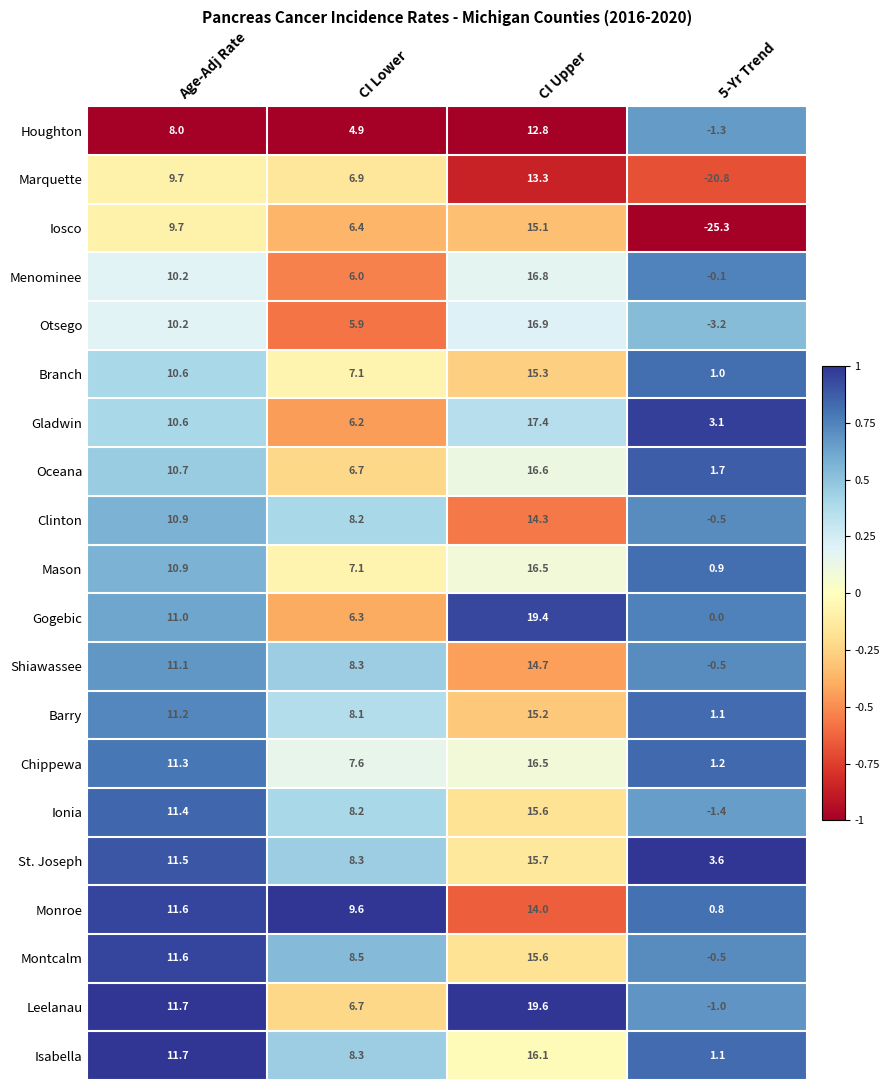

List the labels in order of Isabella value, smallest first.

5-Yr Trend, CI Lower, Age-Adj Rate, CI Upper